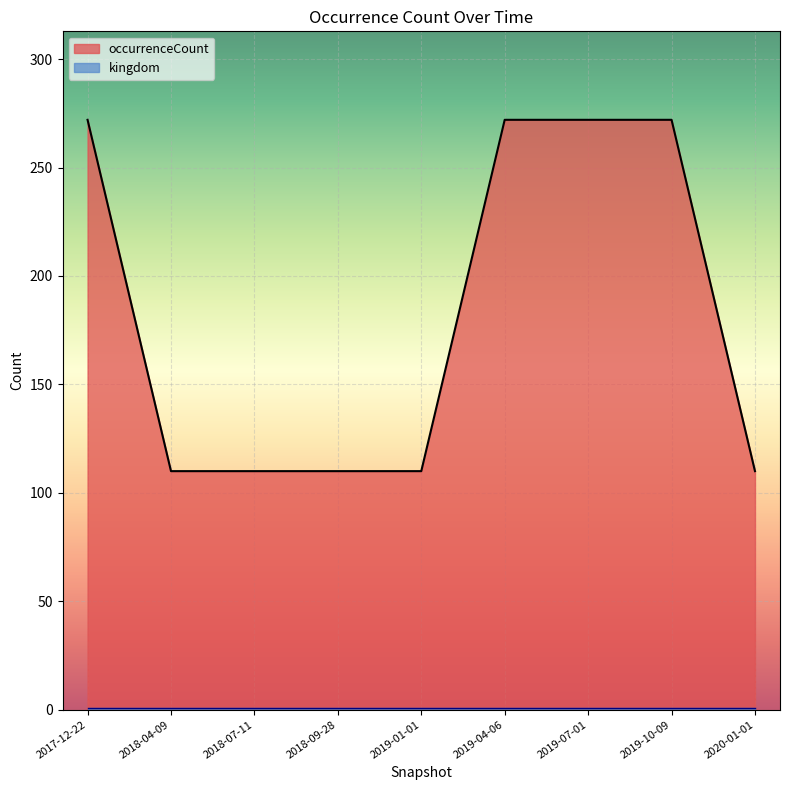

Reading right to left, list all the values displayed in this chart.

110	272	272	272	110	110	110	110	272